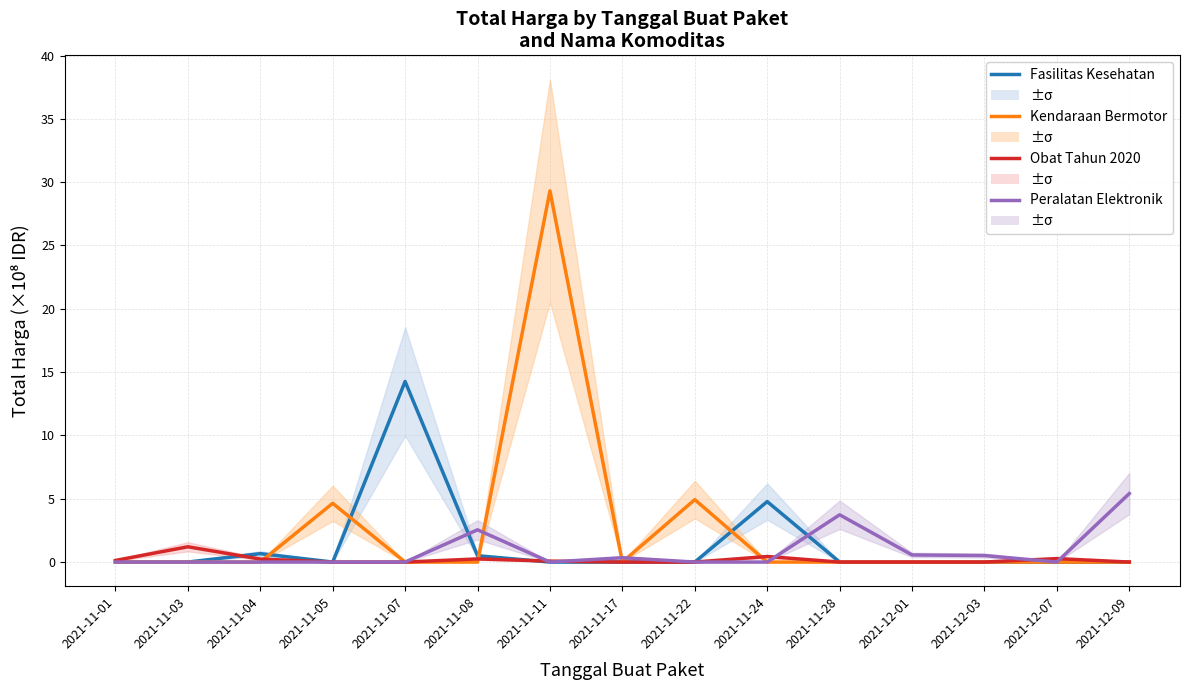

True or false: Obat Tahun 2020 has a value of 0.0 at 2021-11-28.

True